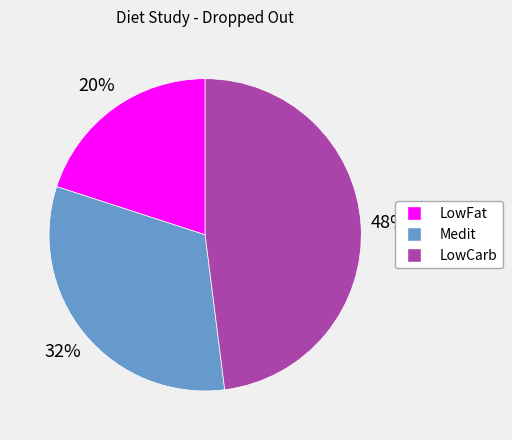

Does LowFat represent more than half of the total?

No